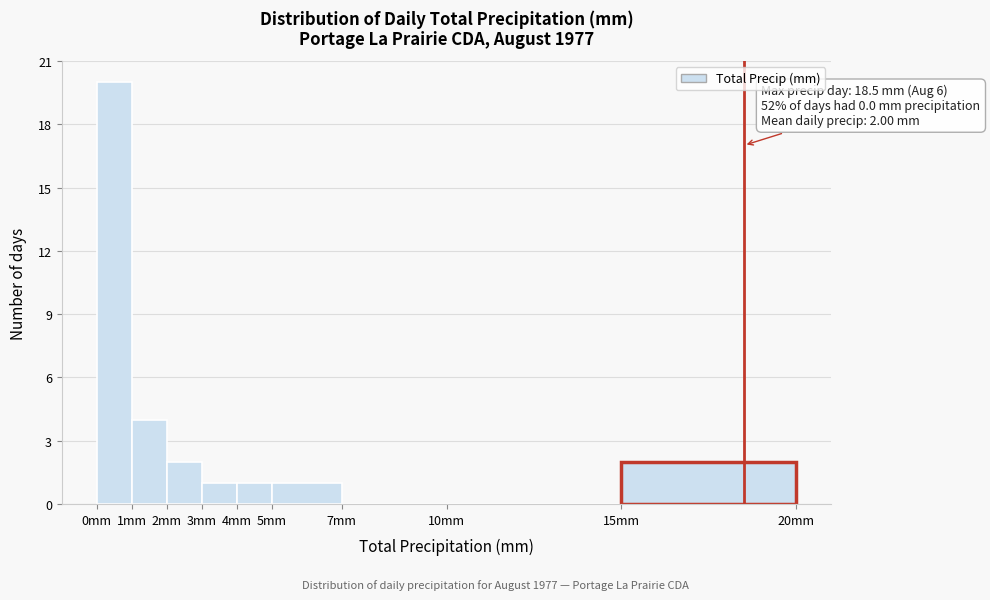

Over which range of the x-axis is the bar tallest?

0 to 1